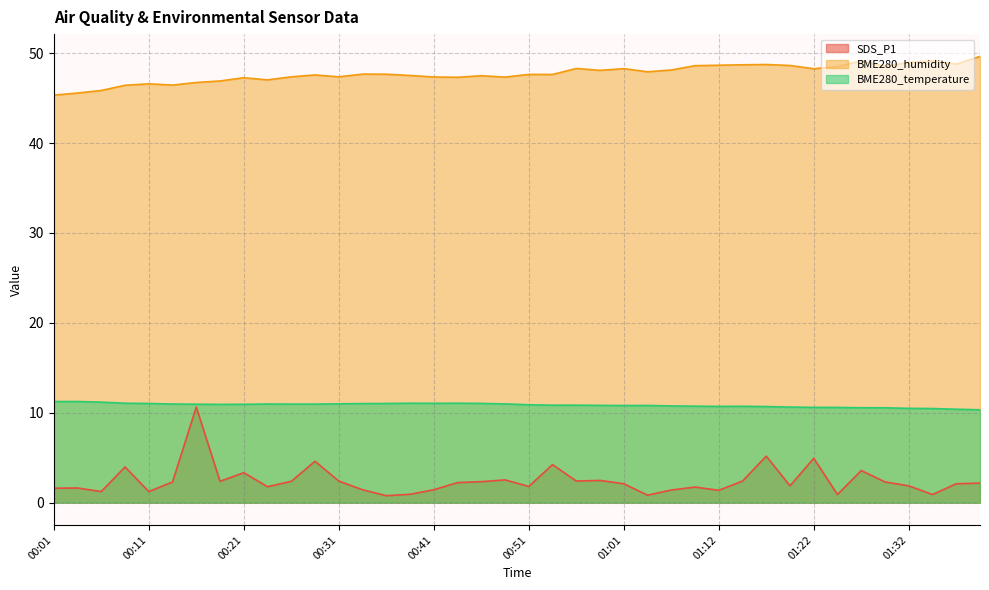

What is the difference between the maximum and minimum values in the SDS_P1 series?

9.9